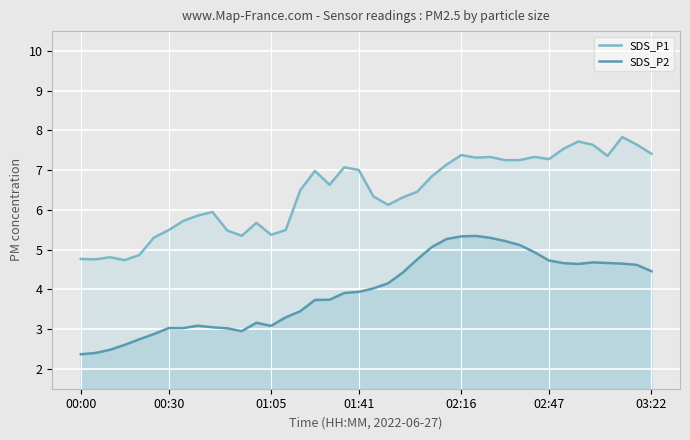

What is the approximate value of SDS_P1 at 12?

5.7